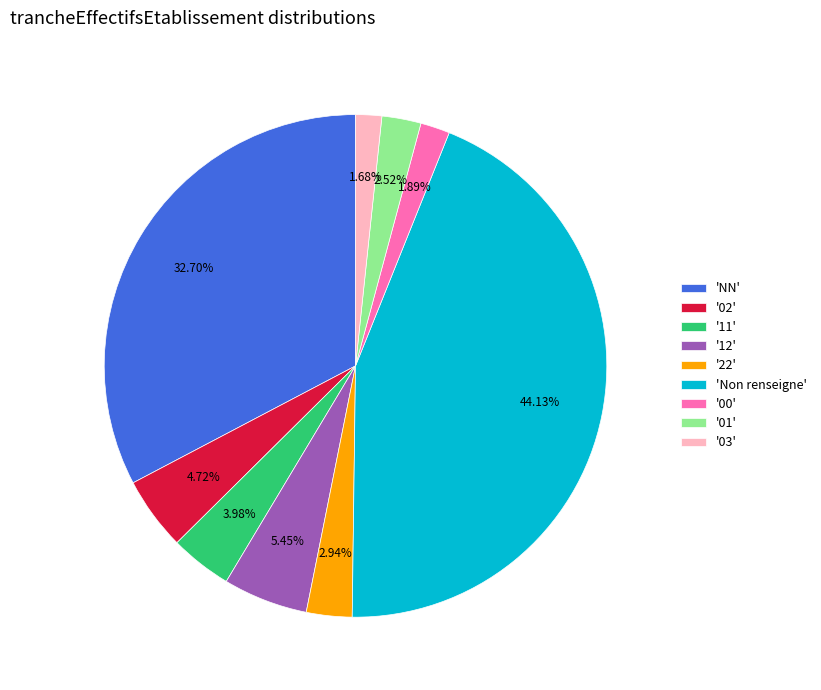

Is there any slice that represents more than half of the pie?

No